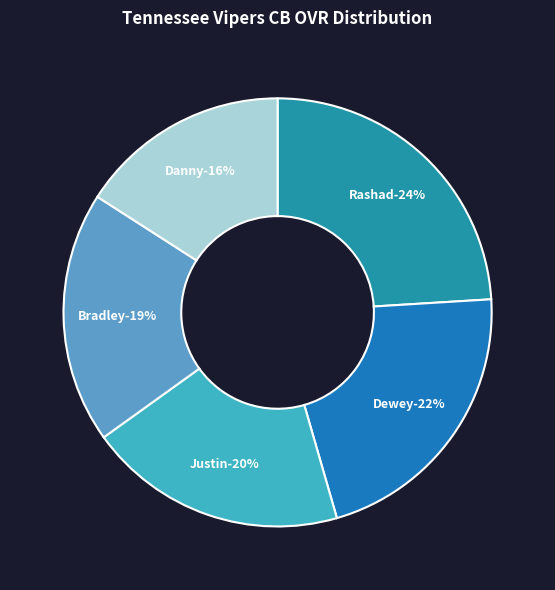

What is the smallest slice in the pie chart?

Danny